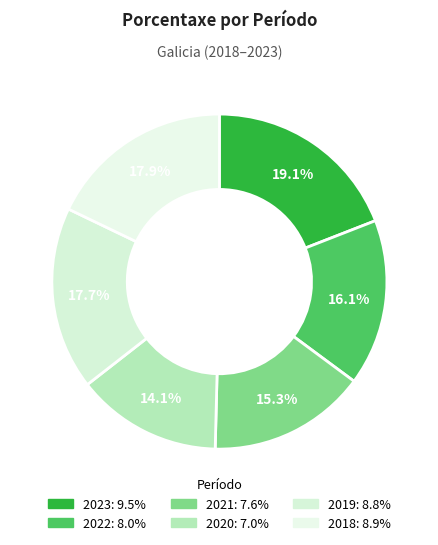

To the nearest percent, what is the difference between the 2018 and 2021 slice percentages?

3%